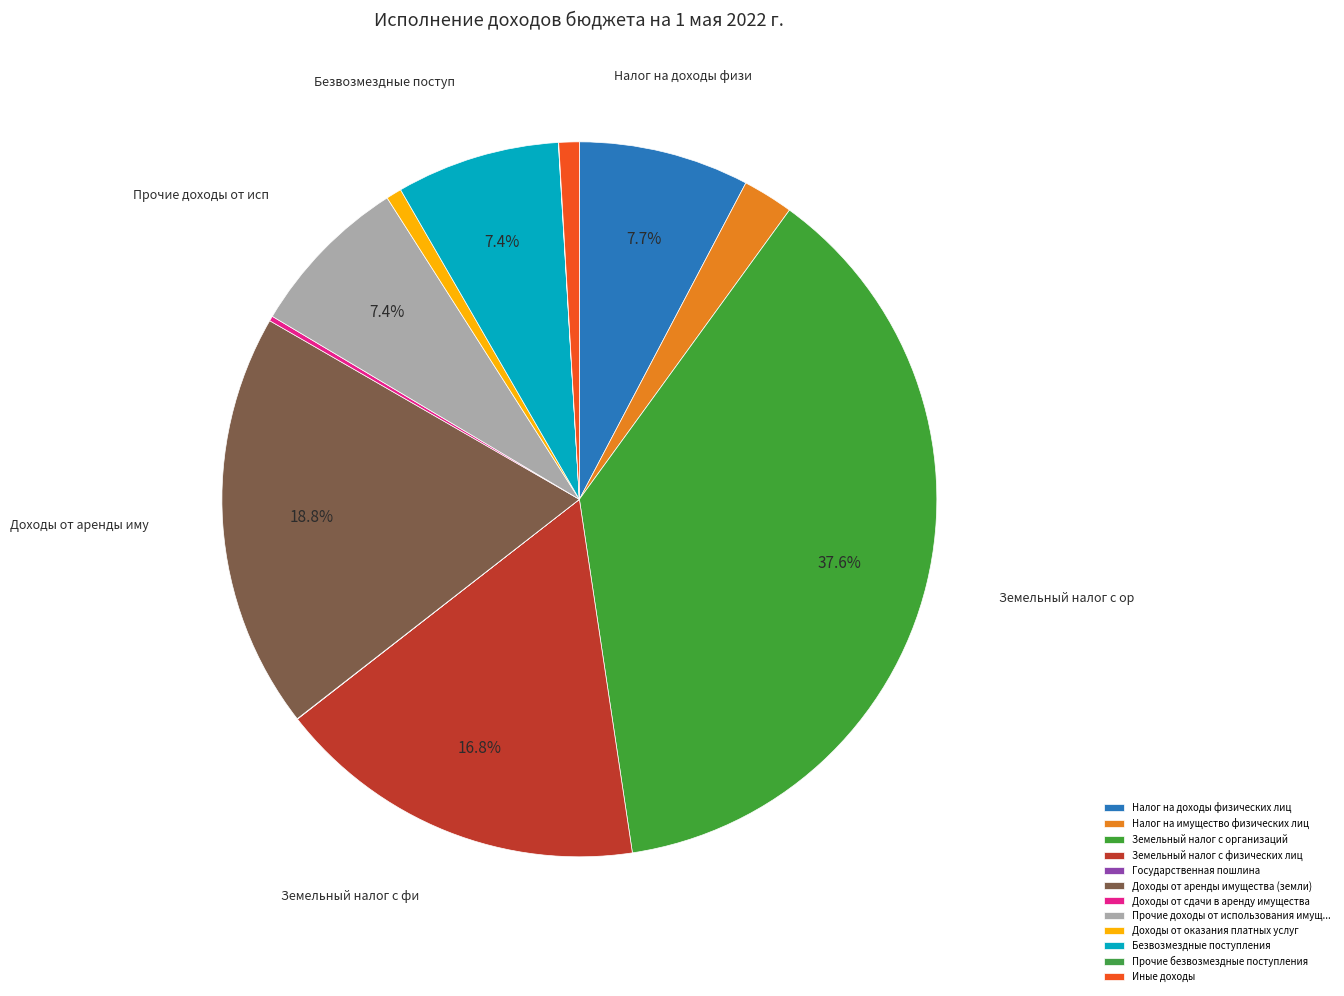

The Прочие безвозмездные поступления slice represents 14% of the pie. True or false?

False